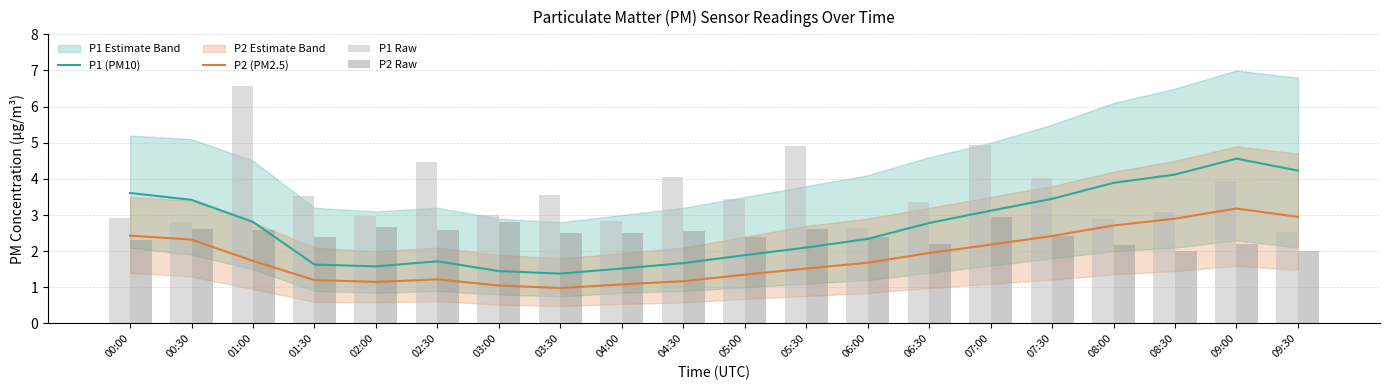

True or false: P1 (PM10) and P2 (PM2.5) intersect in this chart.

False